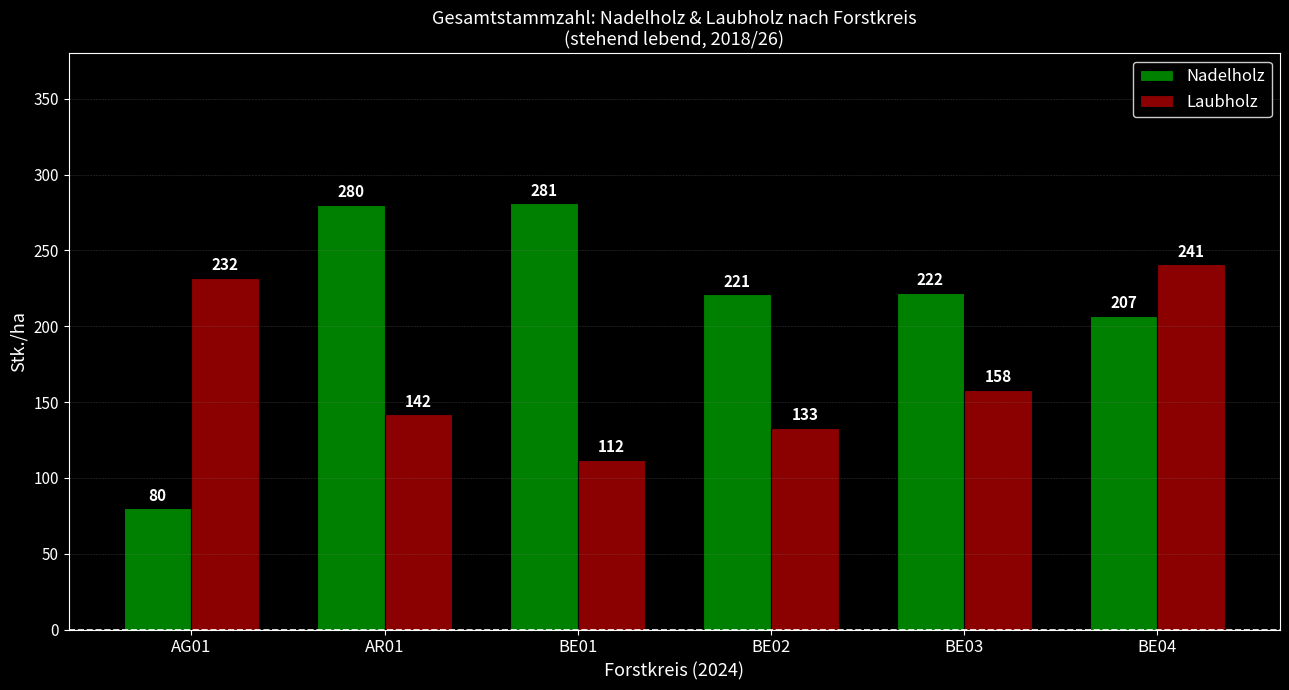

What is the spread (max minus min) of values at BE04?

34